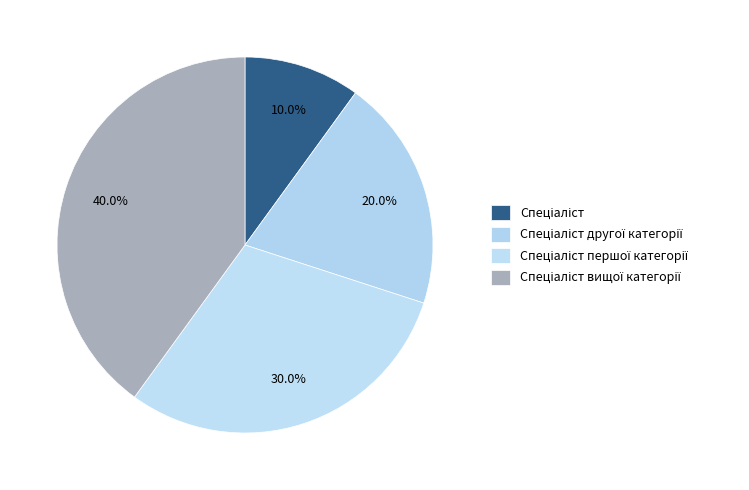

Does any single category account for the majority?

No